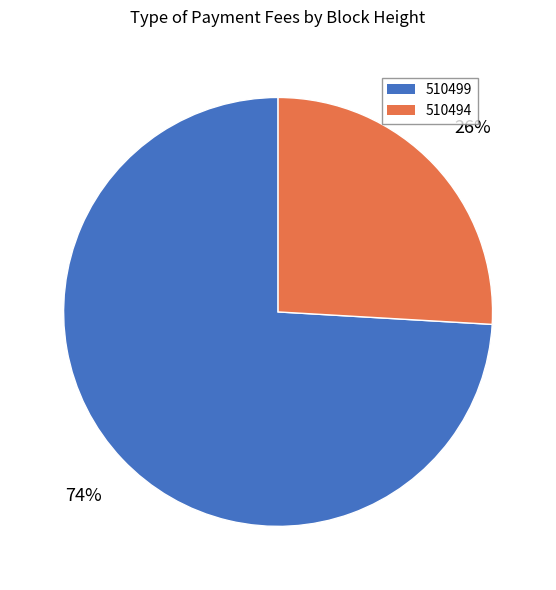

To the nearest percent, what percentage of the pie is 510494?

26%